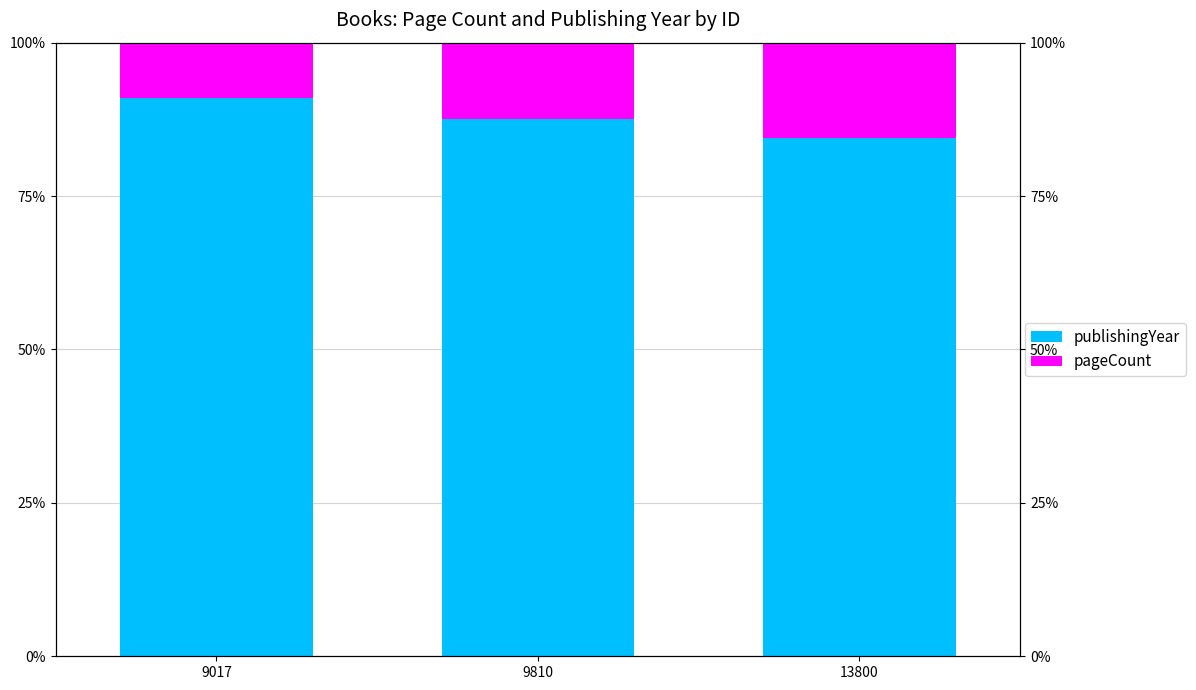

What is the difference between the maximum and minimum values in the publishingYear series?

6.5